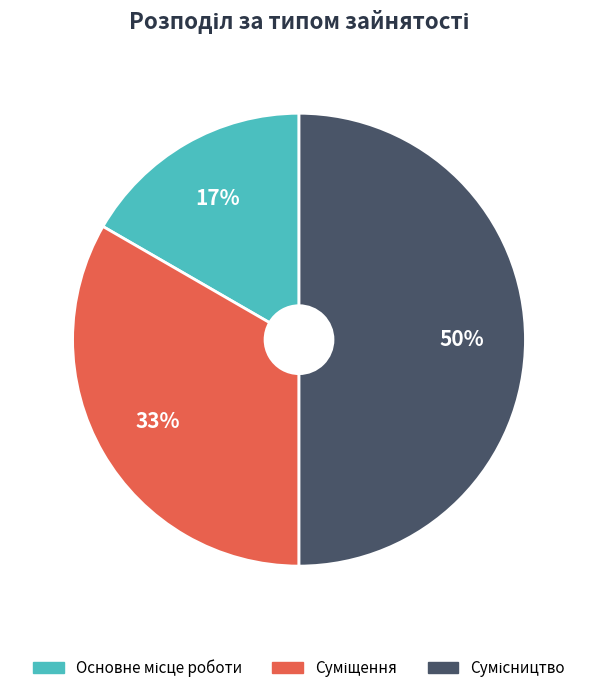

How many slices are in this pie chart?

3